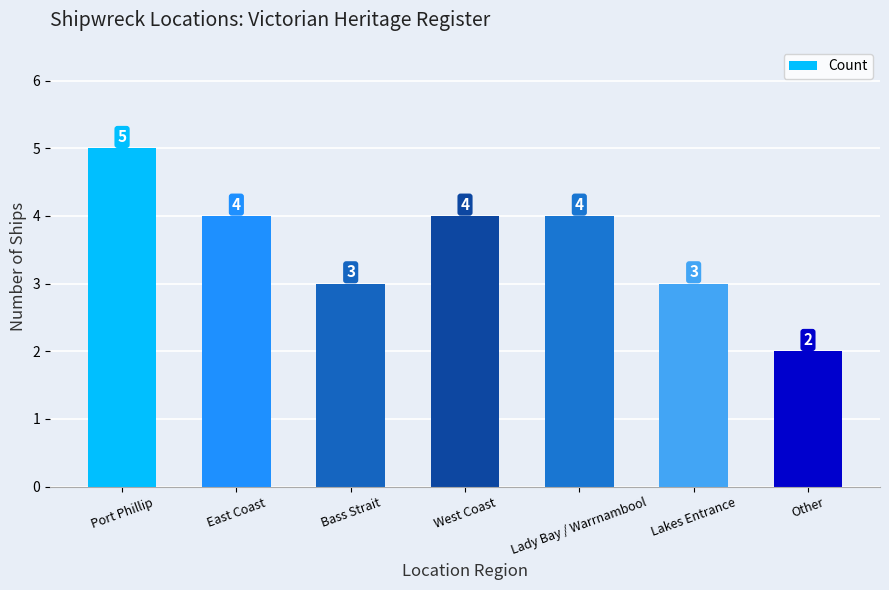

What is the difference between the maximum and second lowest values?

2